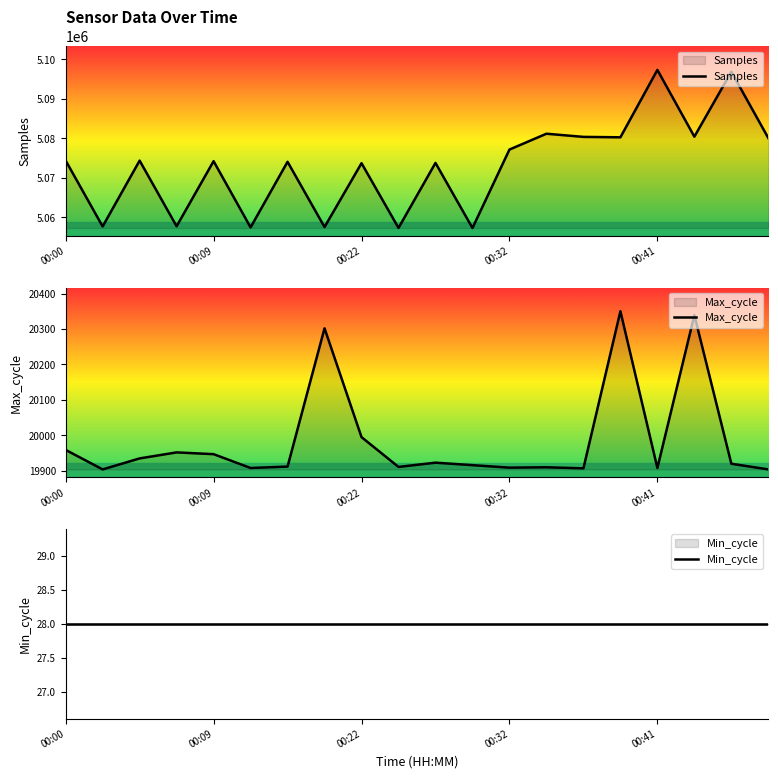

What is the value of the Max_cycle point at the 8th from the left?

20302